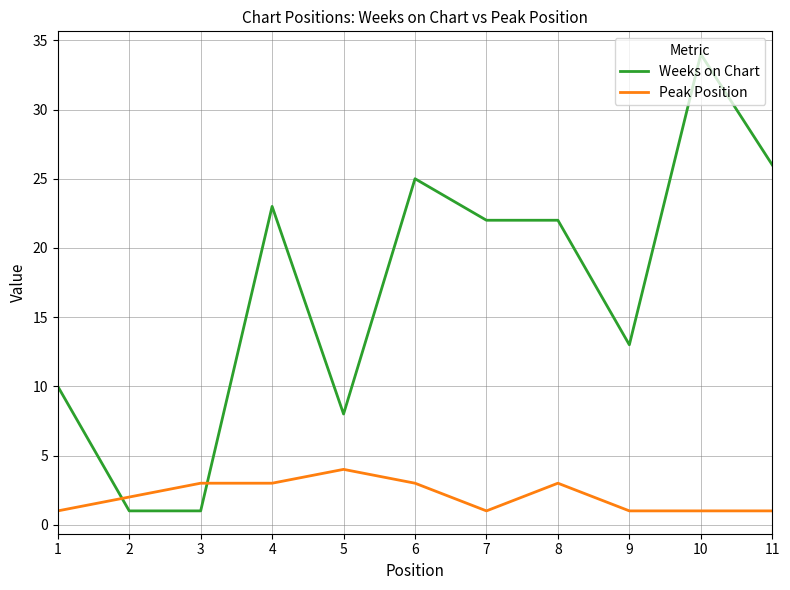

The Weeks on Chart series shows 13 at 5. True or false?

False